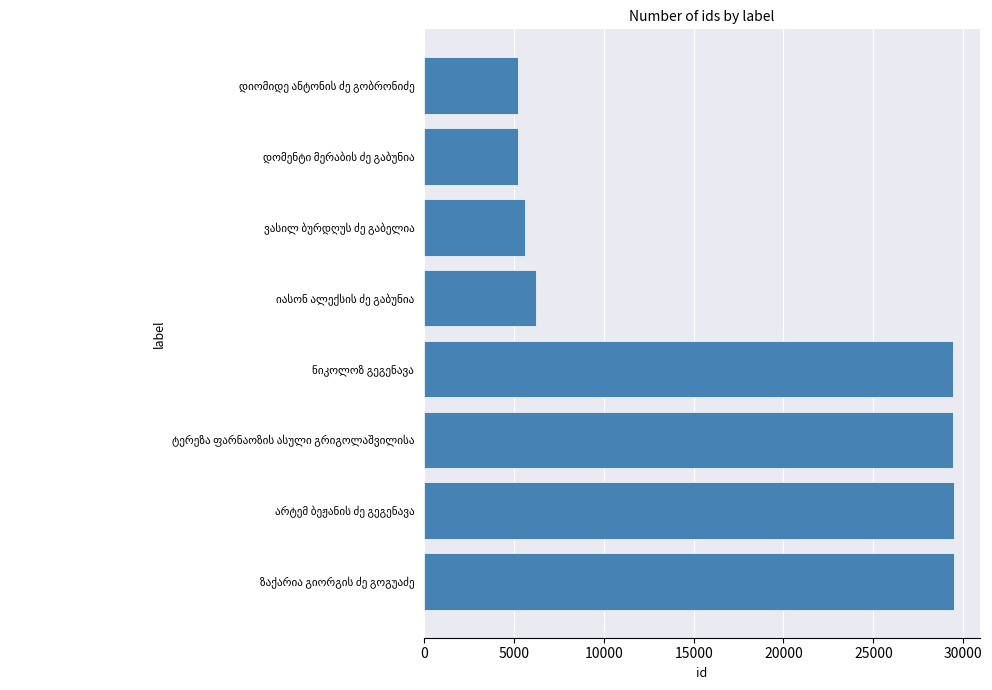

What is the minimum value shown in the chart?

5205